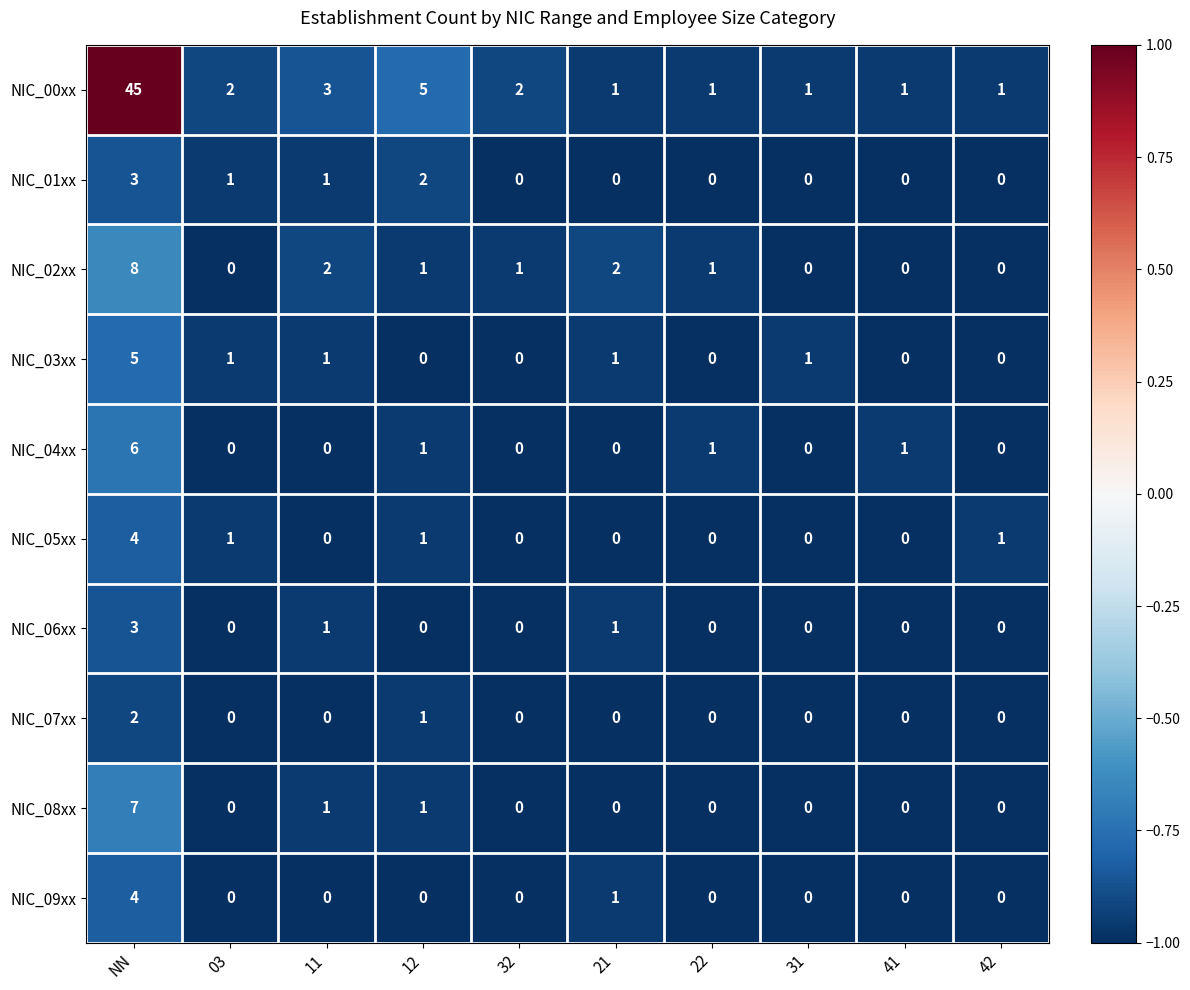

The value of NIC_03xx at 31 is 0. True or false?

False